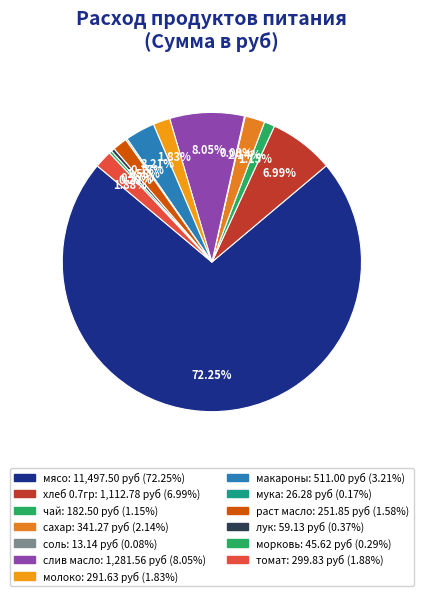

The сахар slice represents 9% of the pie. True or false?

False